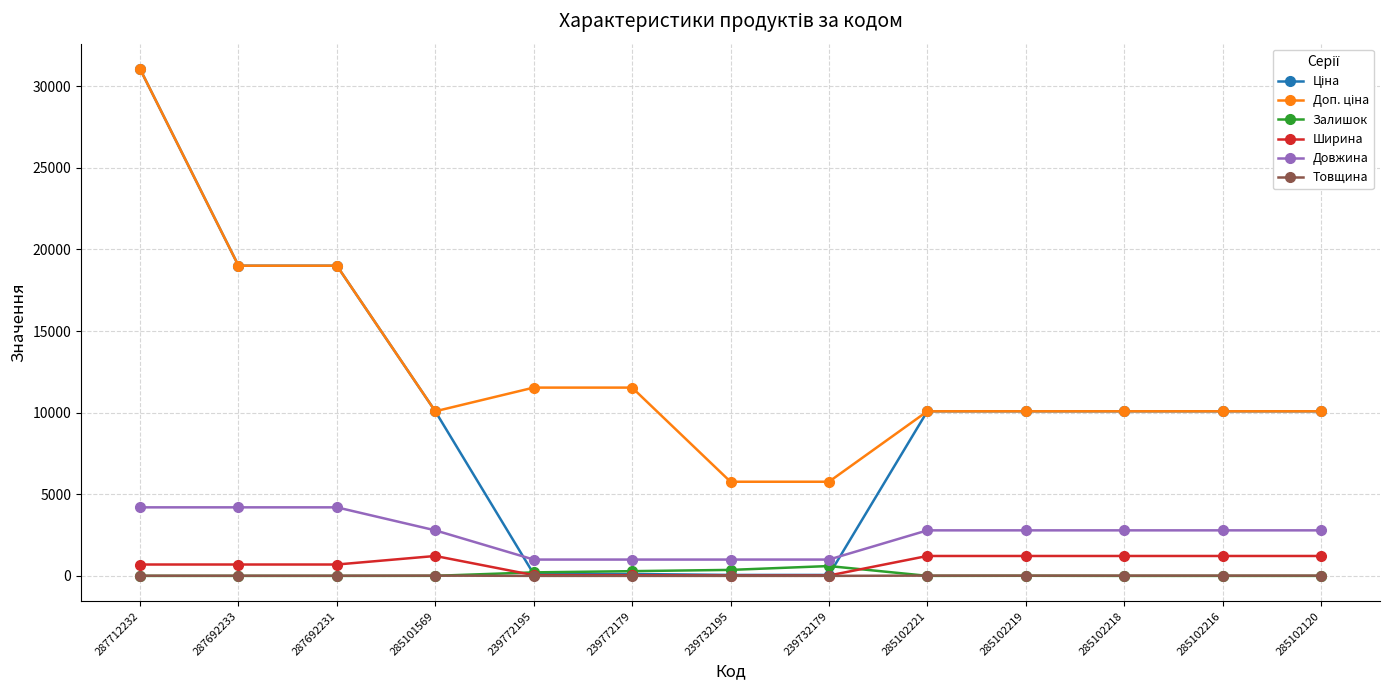

Is it true that Товщина equals 12.0 at 287692233?

True